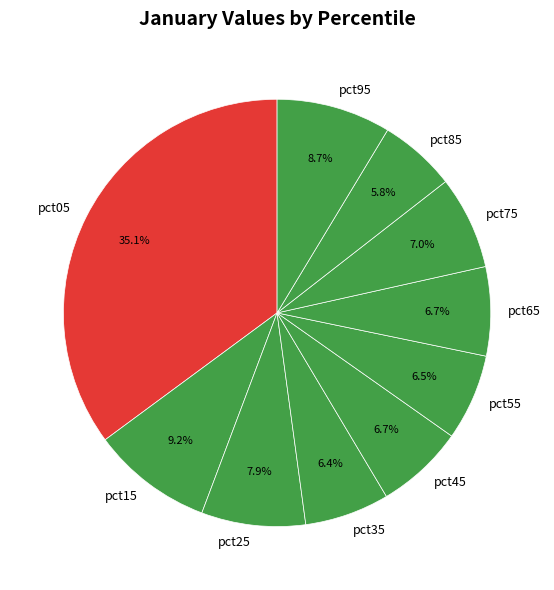

Which category has the biggest portion of the pie?

pct05